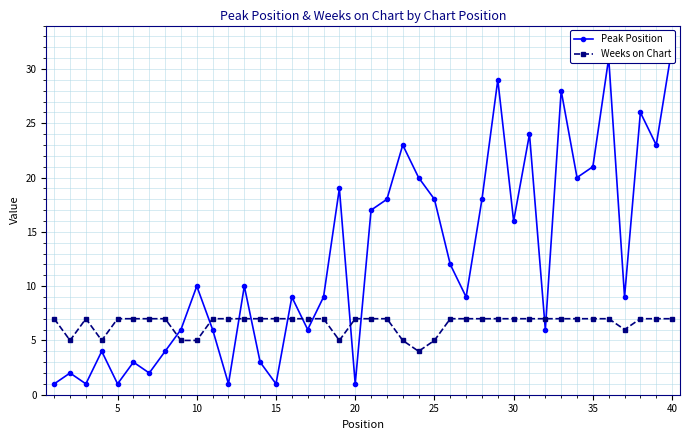

The value of Weeks on Chart at 35 is 7. True or false?

True